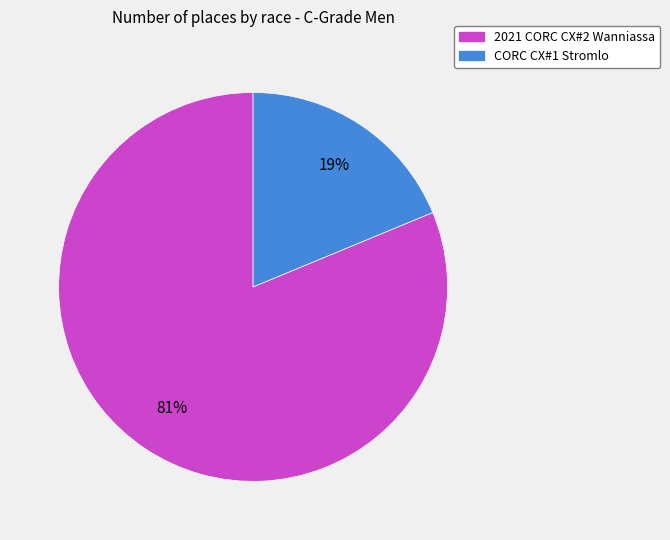

Is there a majority slice in this chart?

Yes